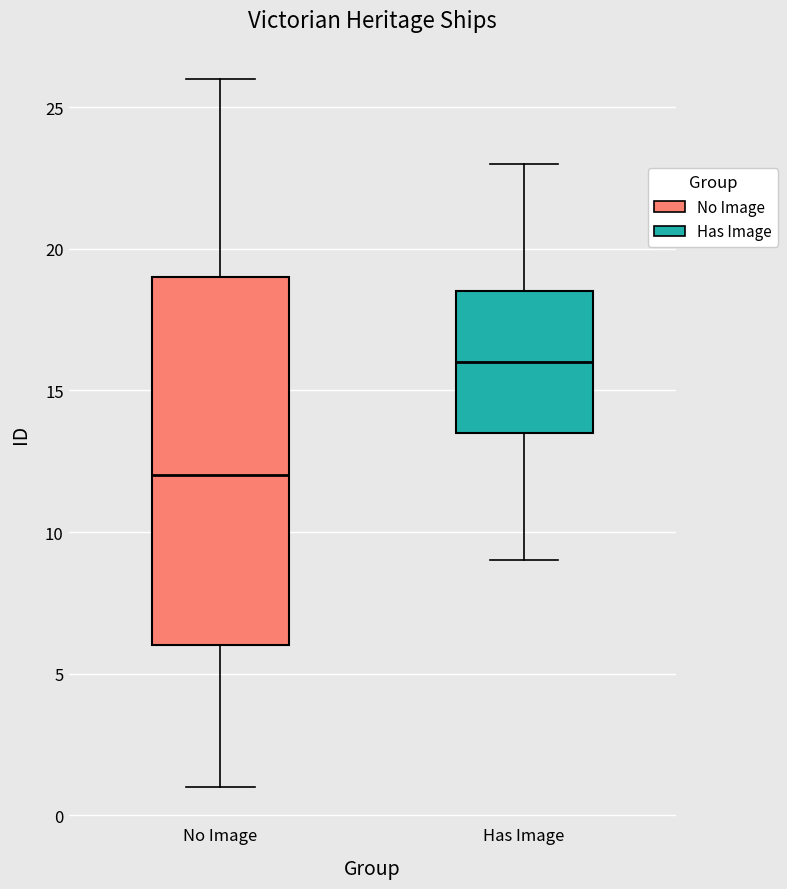

Reading left to right, read every box against the y-axis: the position of its median line, the range the box covers, and the ends of its whiskers. The values are not printed on the chart, so give them approximately, as read against the axis.

No Image: median 12.0, box 6.0 to 19.0, whiskers 1.0 to 26.0
Has Image: median 16.0, box 13.5 to 18.5, whiskers 9.0 to 23.0